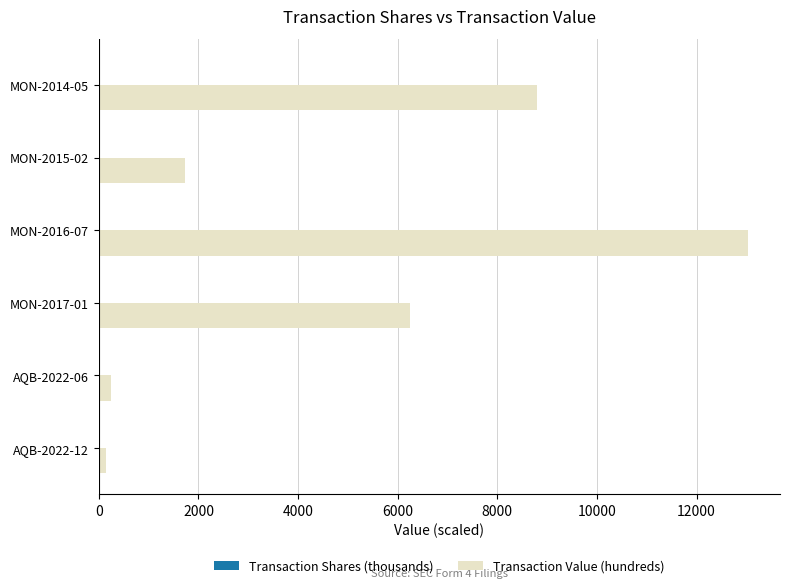

At which category is the sum across all series the highest?

MON-2016-07